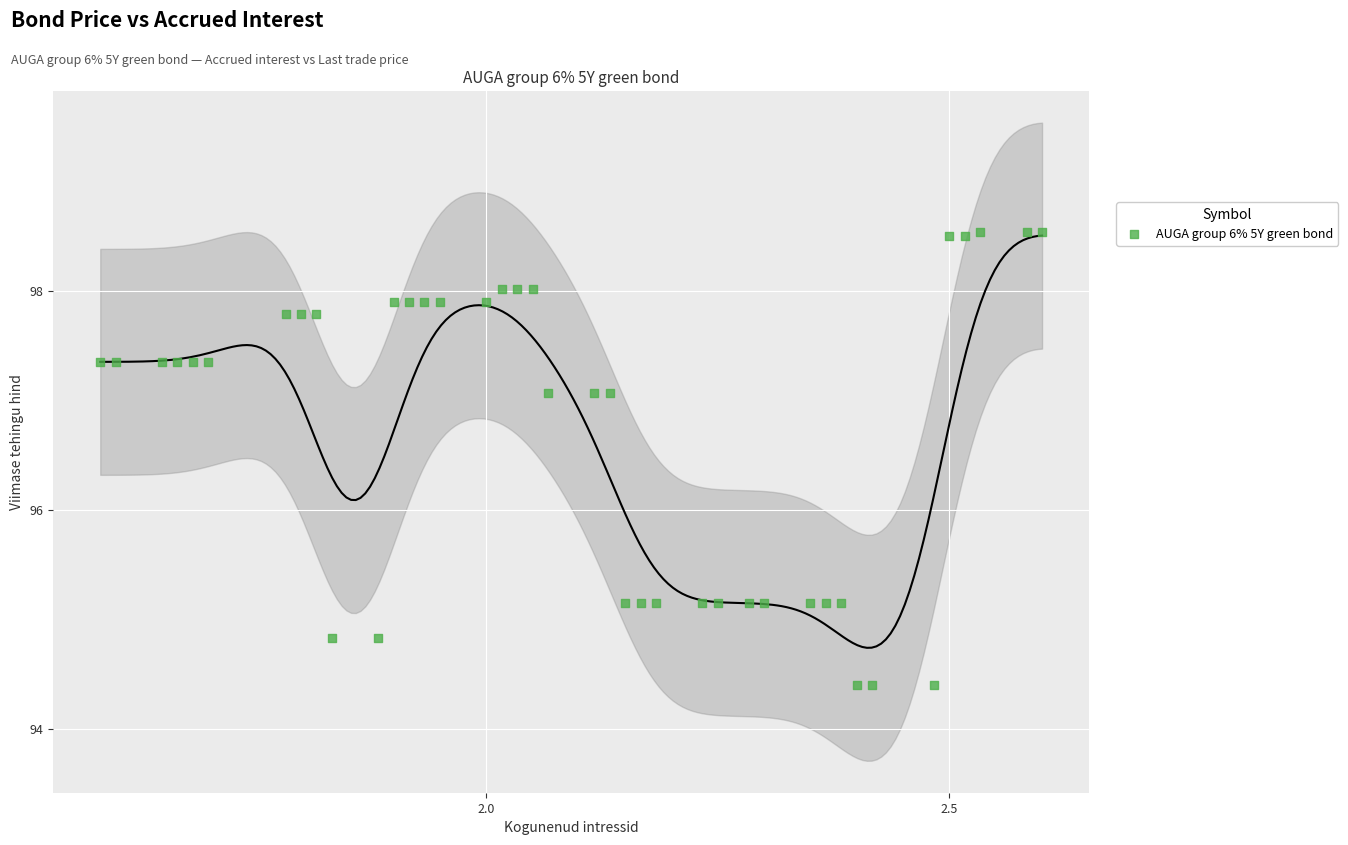

What is the range of X values (max minus min)?

1.0